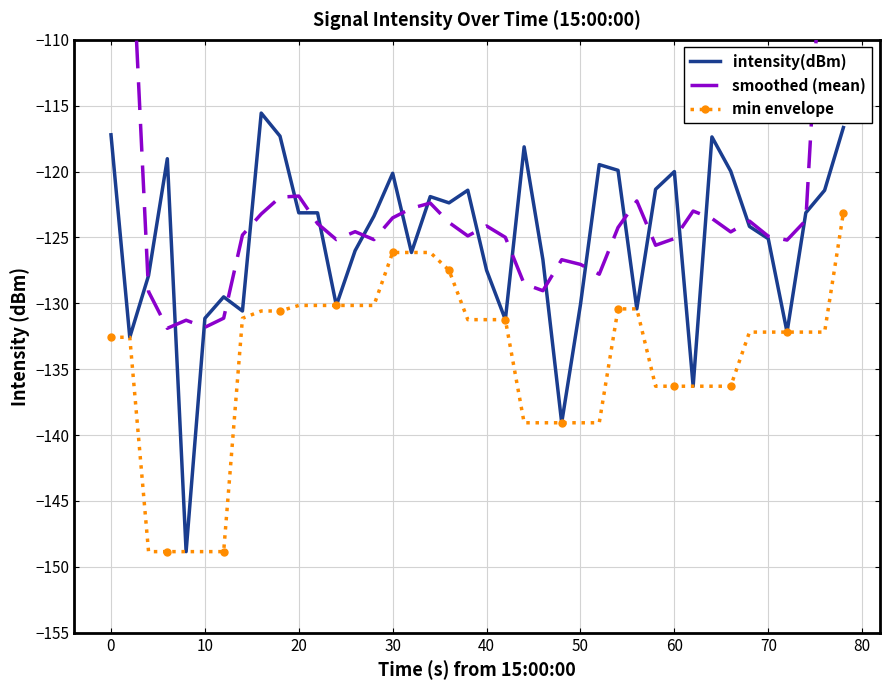

Is this an area chart (filled region under the line)?

No